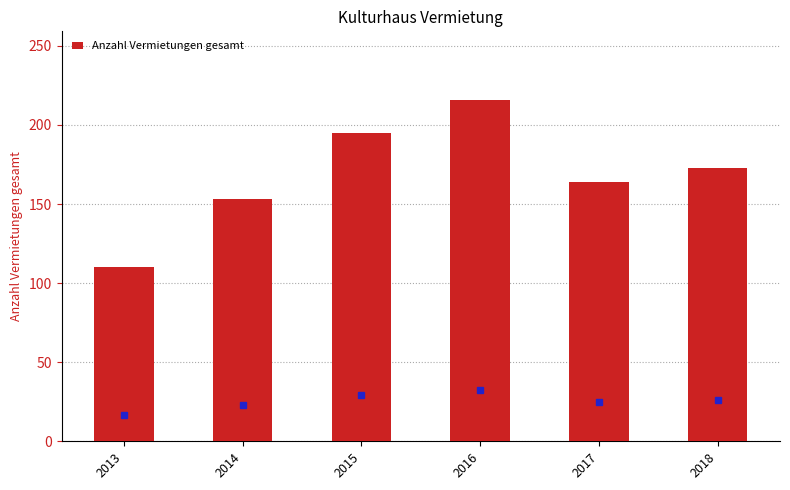

What is the sum of all values?

1011